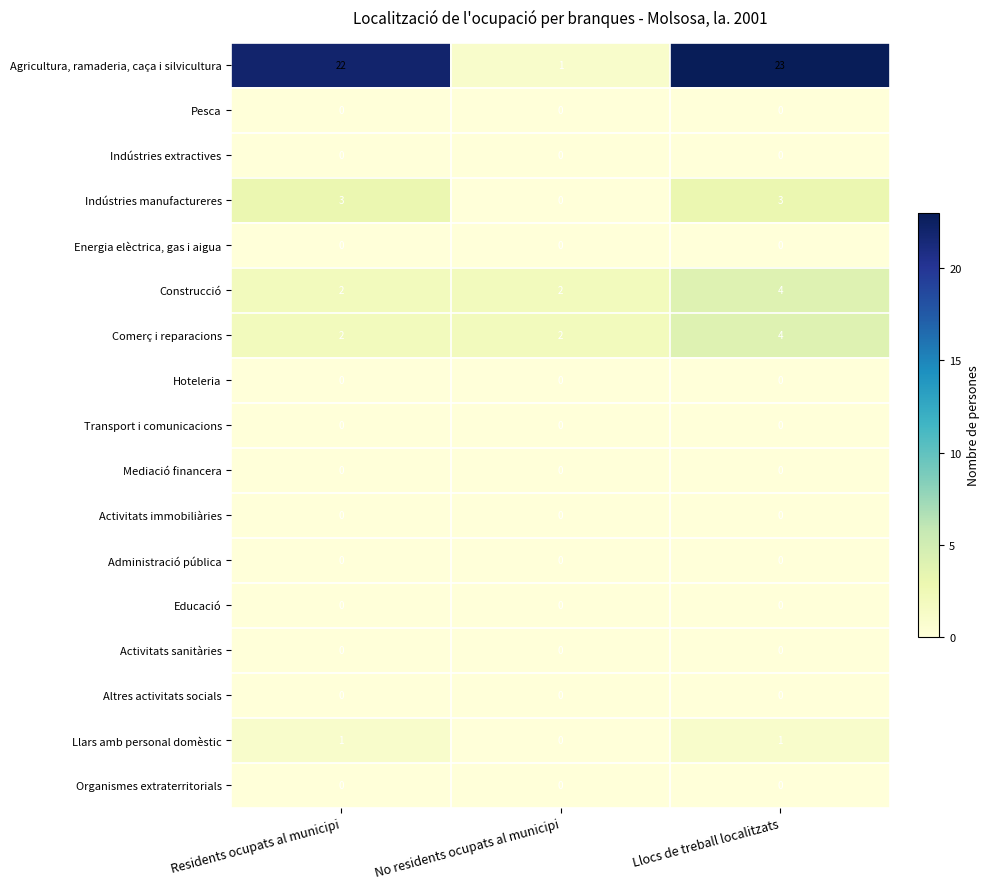

The value of Administració pública at No residents ocupats al municipi is 0. True or false?

True